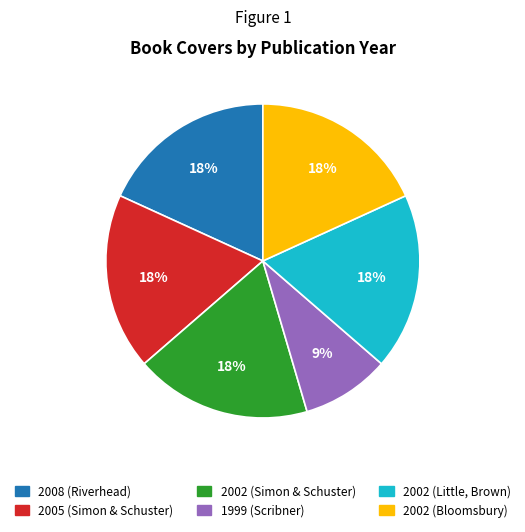

Is there a majority slice in this chart?

No